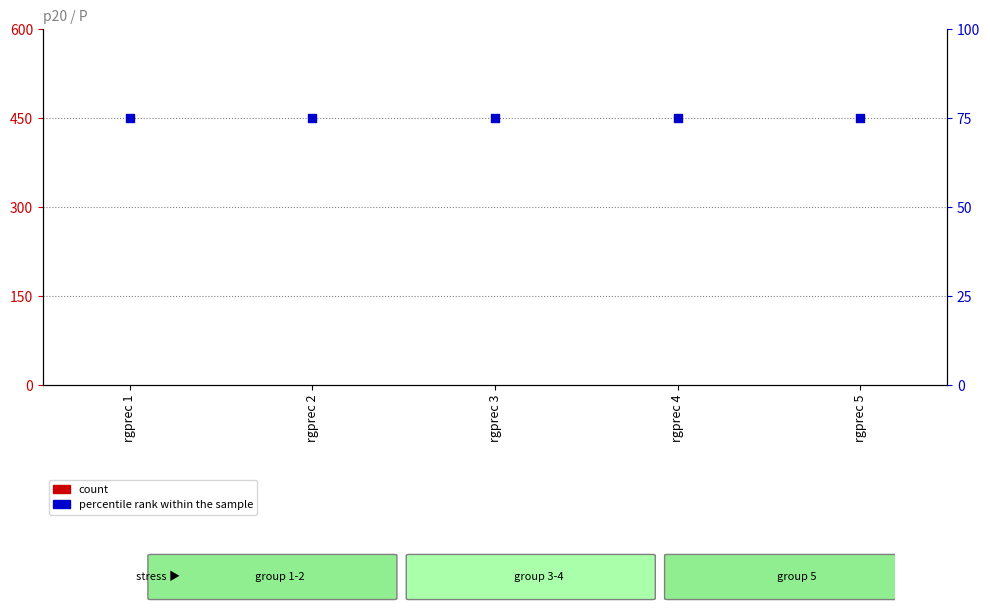

At which category is the sum across all series the highest?

rgprec 1